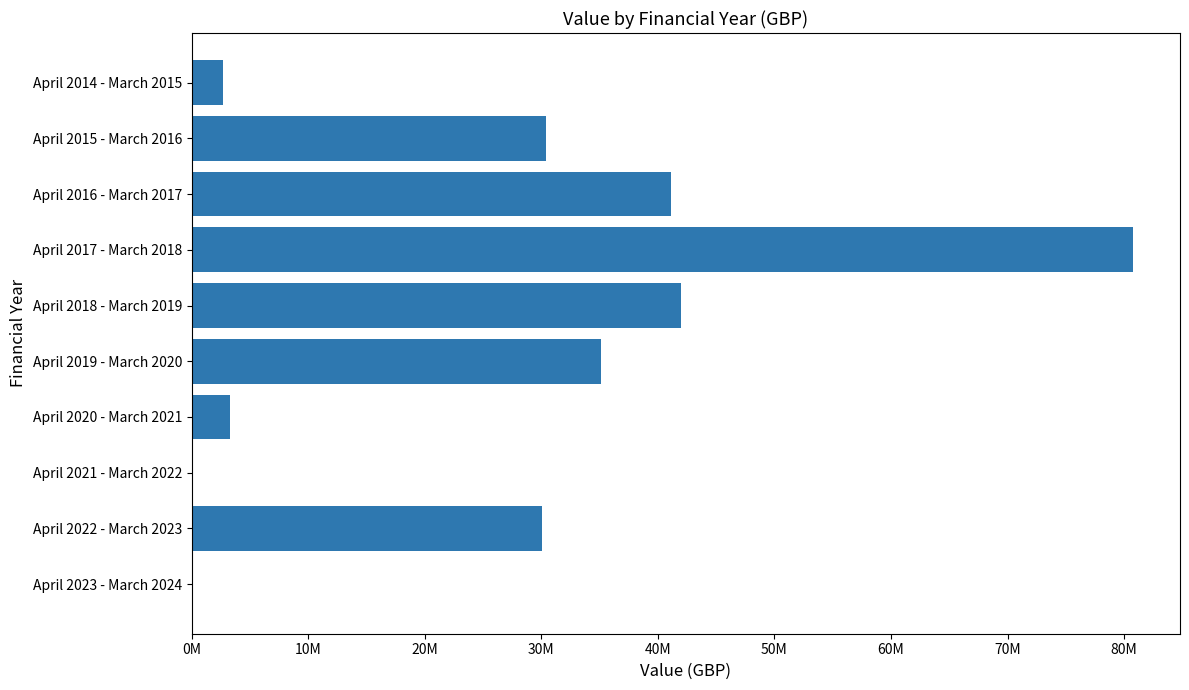

Are the bars horizontal?

Yes